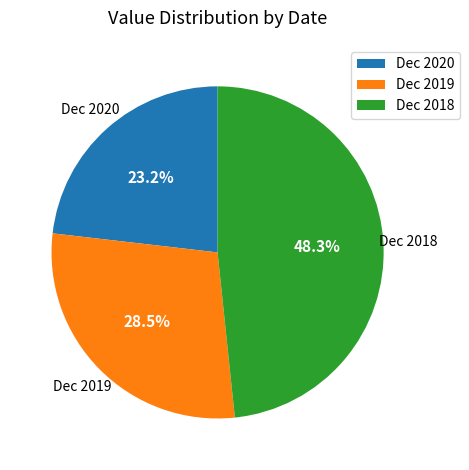

What is the ratio of the value at Dec 2020 to the value at Dec 2018?

0.5